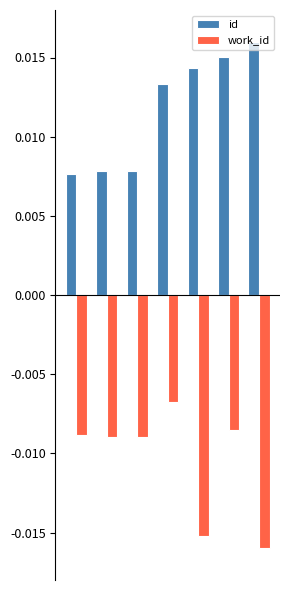

Which series has the largest total across all categories?

id